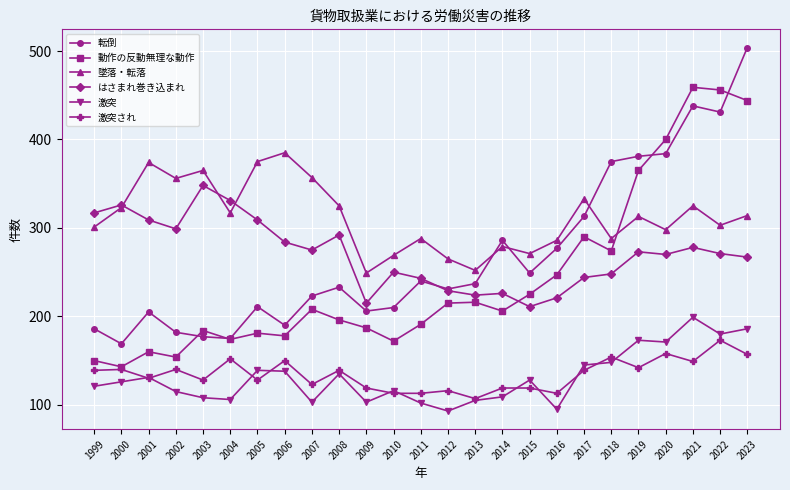

Is the value of 激突 at 2009 greater than the value of 激突され at 2019?

No